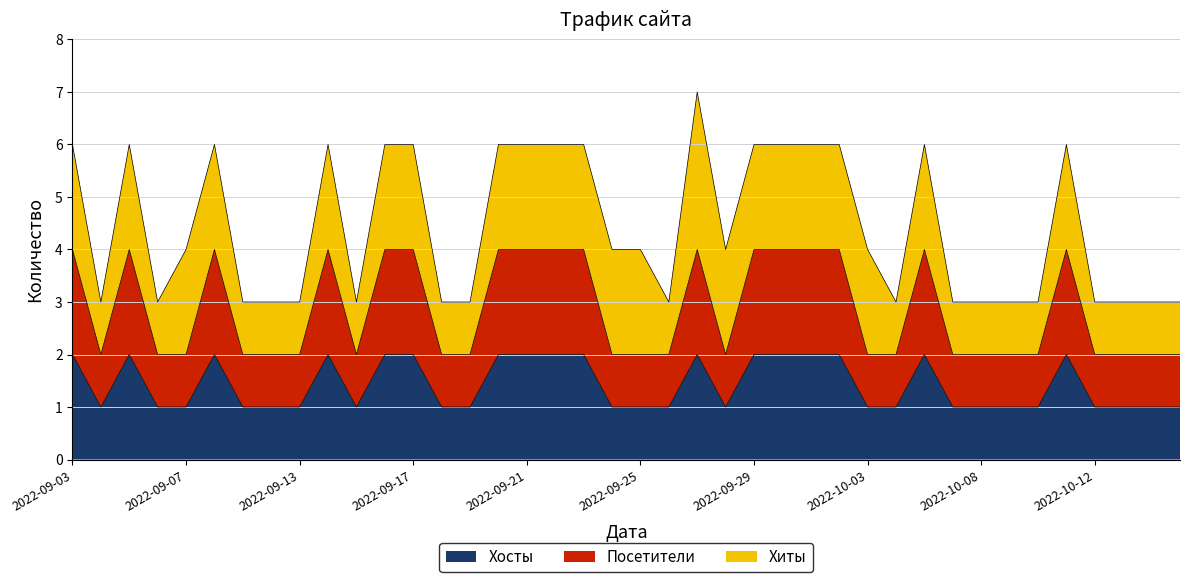

What position from the left is 2022-09-19?

15